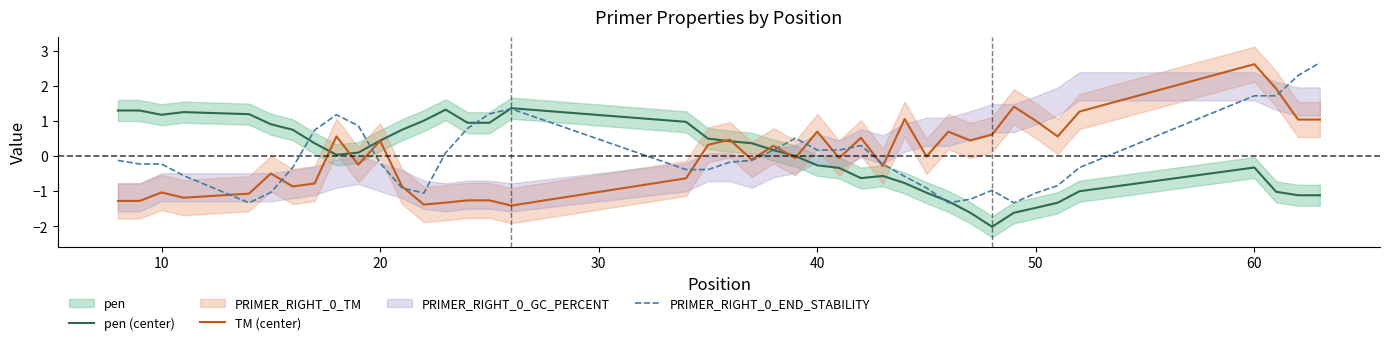

Reading left to right, transcribe all the data shown in this chart.

pen (center): 1.3	1.3	1.2	1.2	1.2	0.9	0.7	0.4	0.0	0.1	0.4	0.7	1.0	1.3	0.9	0.9	1.4	1.0	0.5	0.4	0.4	0.2	0.0	-0.3	-0.3	-0.6	-0.6	-0.8	-1.0	-1.3	-1.6	-2.0	-1.6	-1.5	-1.3	-1.0	-0.3	-1.0	-1.1	-1.1
TM (center): -1.3	-1.3	-1.0	-1.2	-1.1	-0.5	-0.9	-0.8	0.6	-0.2	0.4	-0.9	-1.4	-1.3	-1.3	-1.3	-1.4	-0.6	0.3	0.5	-0.1	0.3	-0.1	0.7	-0.1	0.5	-0.3	1.1	-0.0	0.7	0.4	0.6	1.4	1.0	0.6	1.3	2.6	1.9	1.0	1.0
PRIMER_RIGHT_0_END_STABILITY: -0.1	-0.2	-0.2	-0.6	-1.3	-1.0	-0.3	0.7	1.2	0.9	-0.2	-0.9	-1.1	0.1	0.8	1.2	1.3	-0.4	-0.4	-0.2	-0.1	0.2	0.5	0.2	0.2	0.3	-0.2	-0.6	-0.9	-1.3	-1.2	-1.0	-1.3	-1.1	-0.8	-0.3	1.7	1.7	2.3	2.7